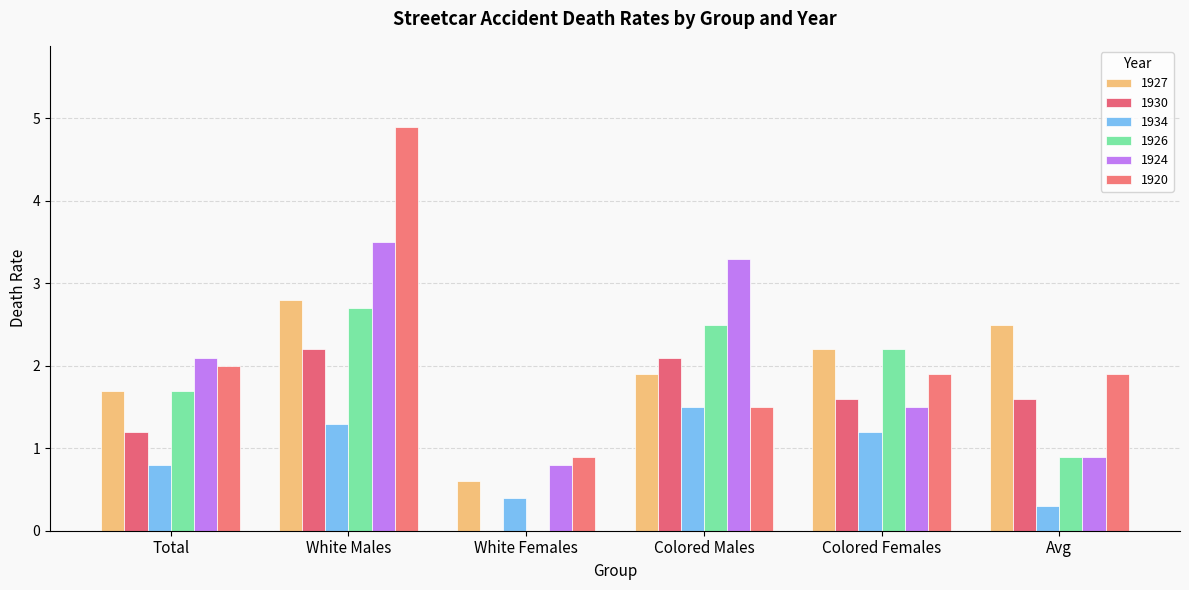

The 1924 series shows 1.9 at Colored Males. True or false?

False